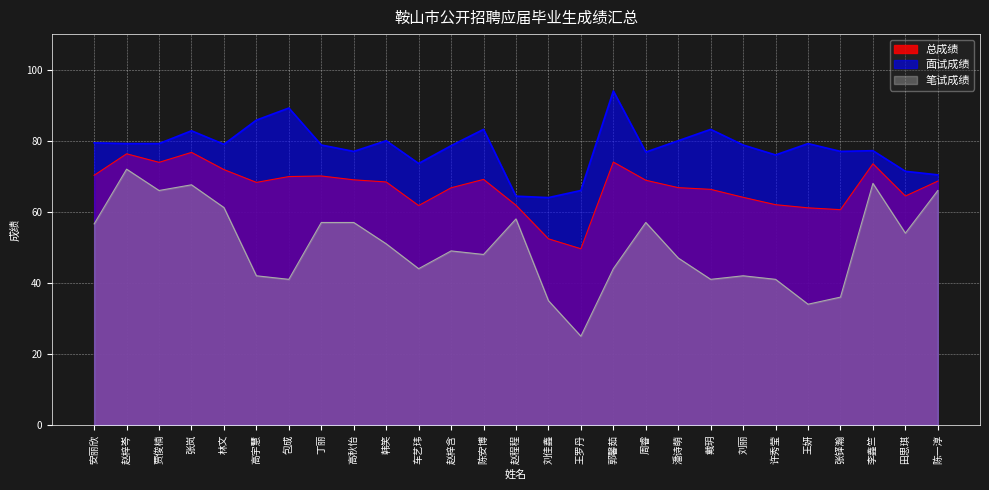

What is the value of the 面试成绩 point at the 1st from the left?

79.4